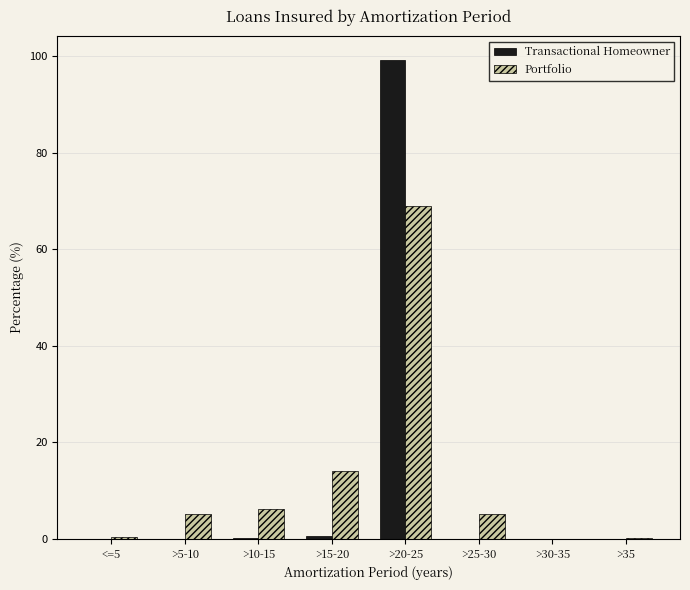

The Transactional Homeowner series shows 0.0 at >25-30. True or false?

True